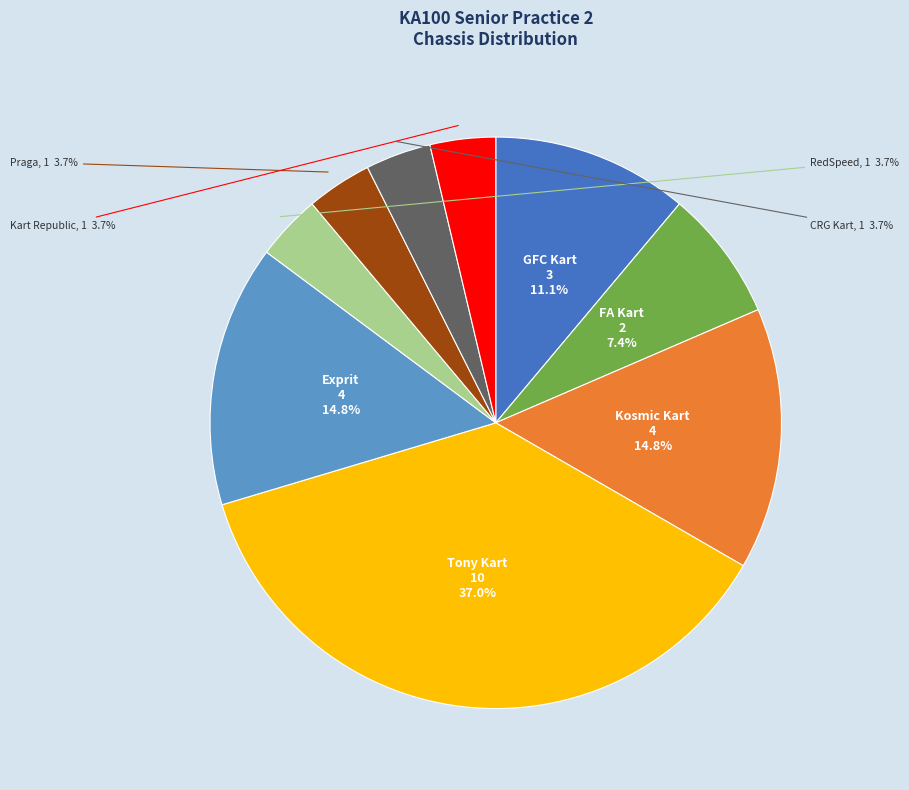

Is there any slice that represents more than half of the pie?

No